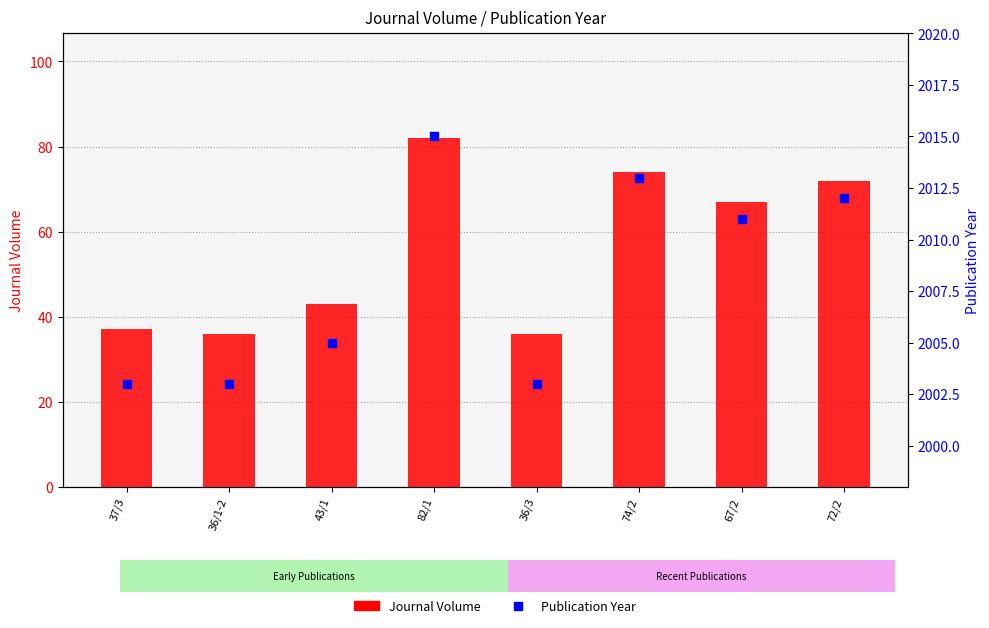

At which category is the sum across all series the highest?

82/1